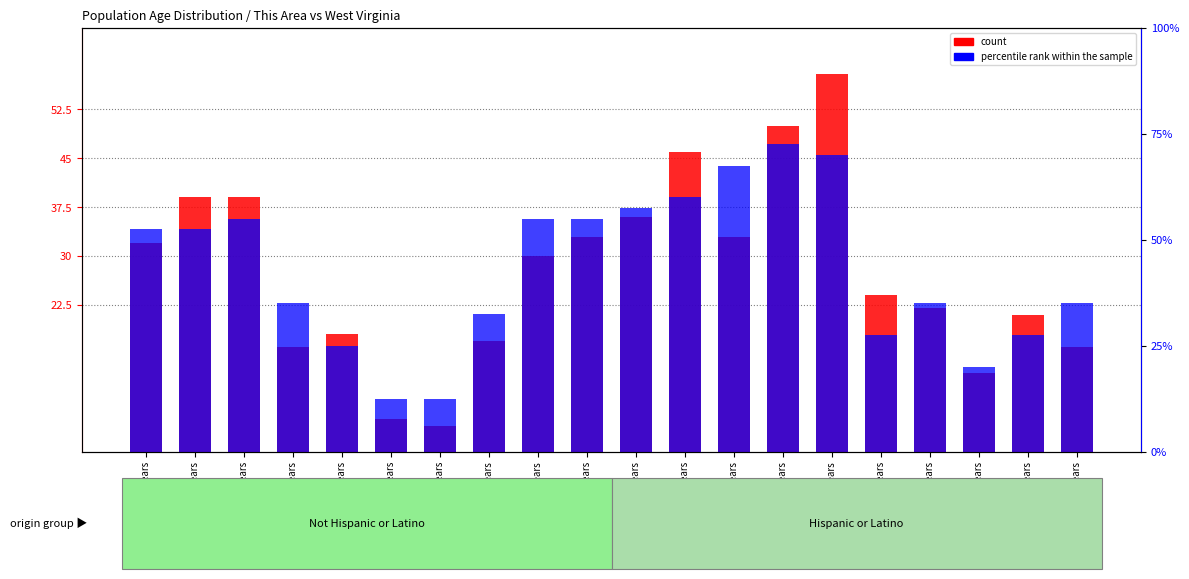

Reading left to right, list all the values displayed in this chart.

count: 32.0	39.0	39.0	16.0	18.0	5.0	4.0	17.0	30.0	33.0	36.0	46.0	33.0	50.0	58.0	24.0	22.0	12.0	21.0	16.0
percentile rank within the sample: 2.1	2.1	2.2	1.4	1.0	0.5	0.5	1.3	2.2	2.2	2.3	2.4	2.7	2.9	2.8	1.1	1.4	0.8	1.1	1.4